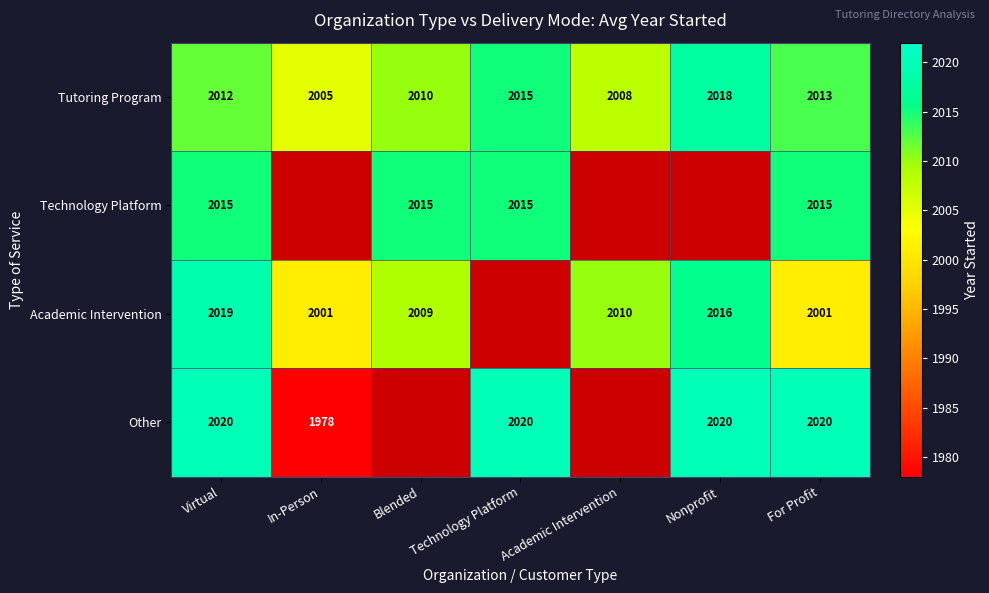

Rank the series at Virtual from lowest to highest value.

Tutoring Program, Technology Platform, Academic Intervention, Other